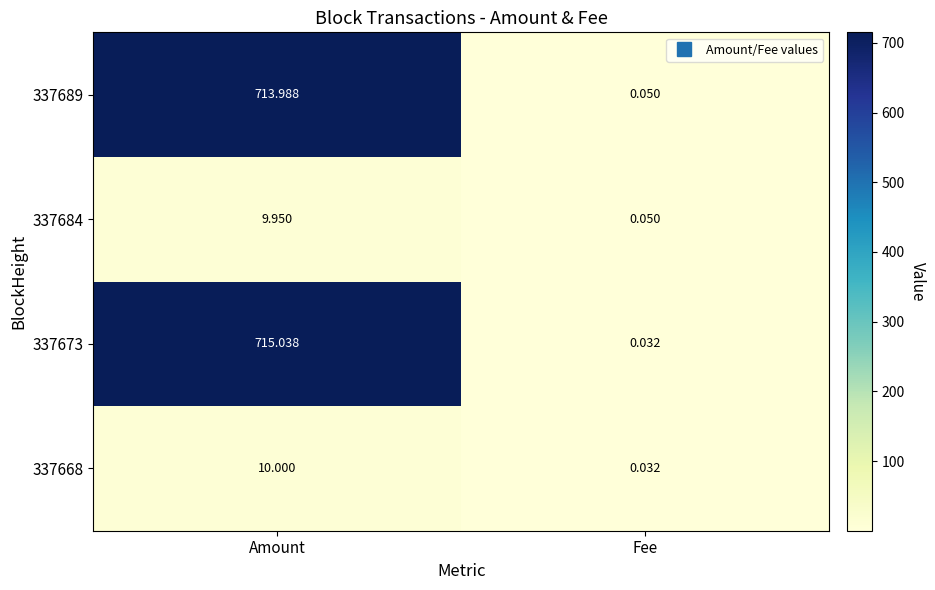

At which category is the sum across all series the highest?

Amount